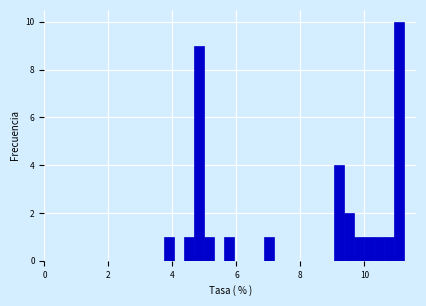

Read against the x-axis, roughly where is the centre of the tallest bar?

11.0